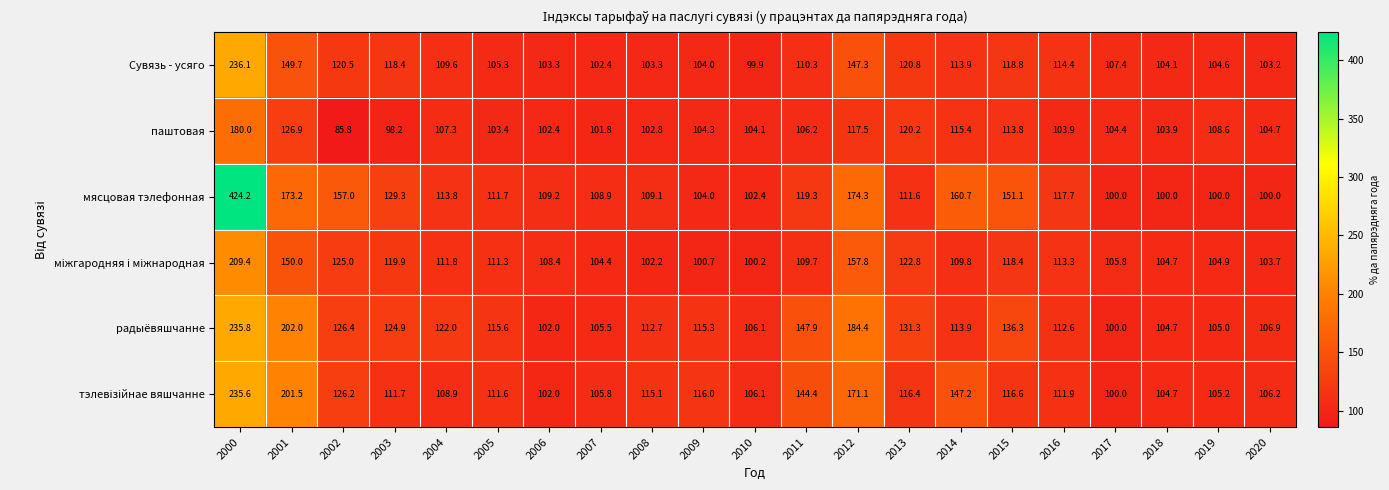

At which category is the sum across all series the highest?

2000